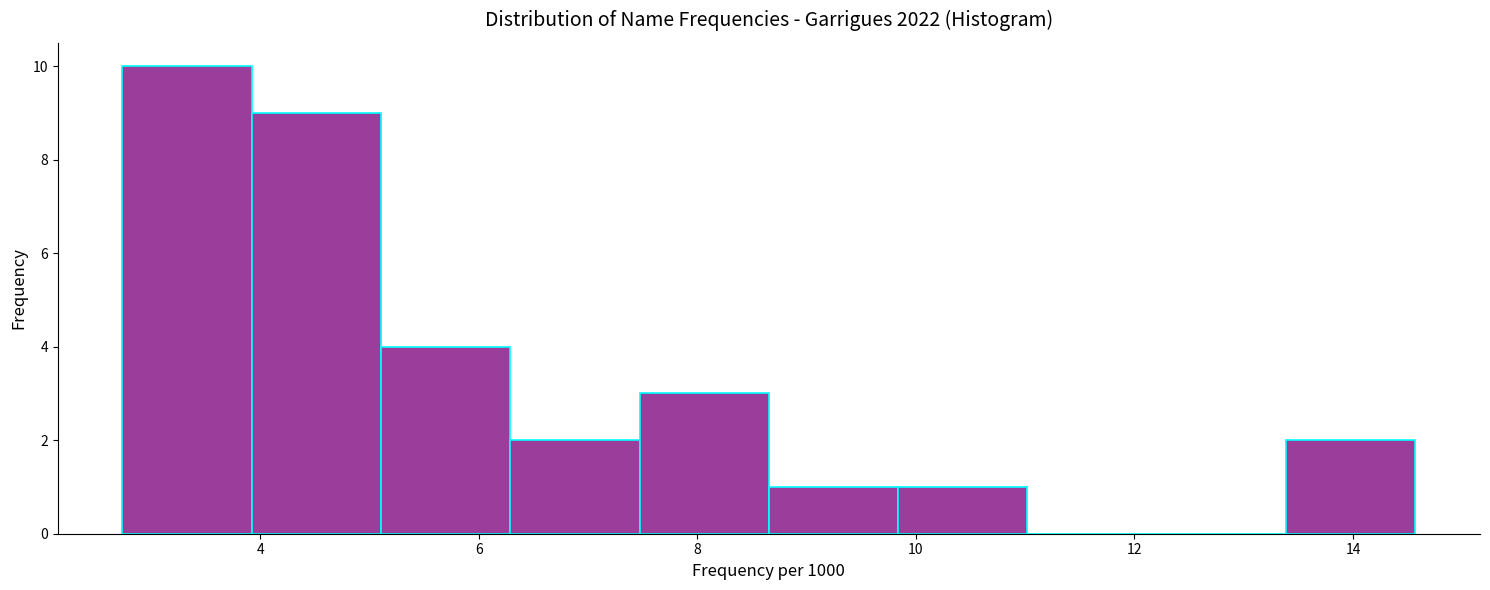

Reading left to right, transcribe this chart: for each bar, give the range it covers on the x-axis and its height. Neither the bar edges nor the heights are printed on the chart, so give them approximately, as read against the axes.

2.8 to 4.0: 10
4.0 to 5.2: 9
5.2 to 6.2: 4
6.2 to 7.4: 2
7.4 to 8.6: 3
8.6 to 9.8: 1
9.8 to 11.0: 1
11.0 to 12.2: 0
12.2 to 13.4: 0
13.4 to 14.6: 2